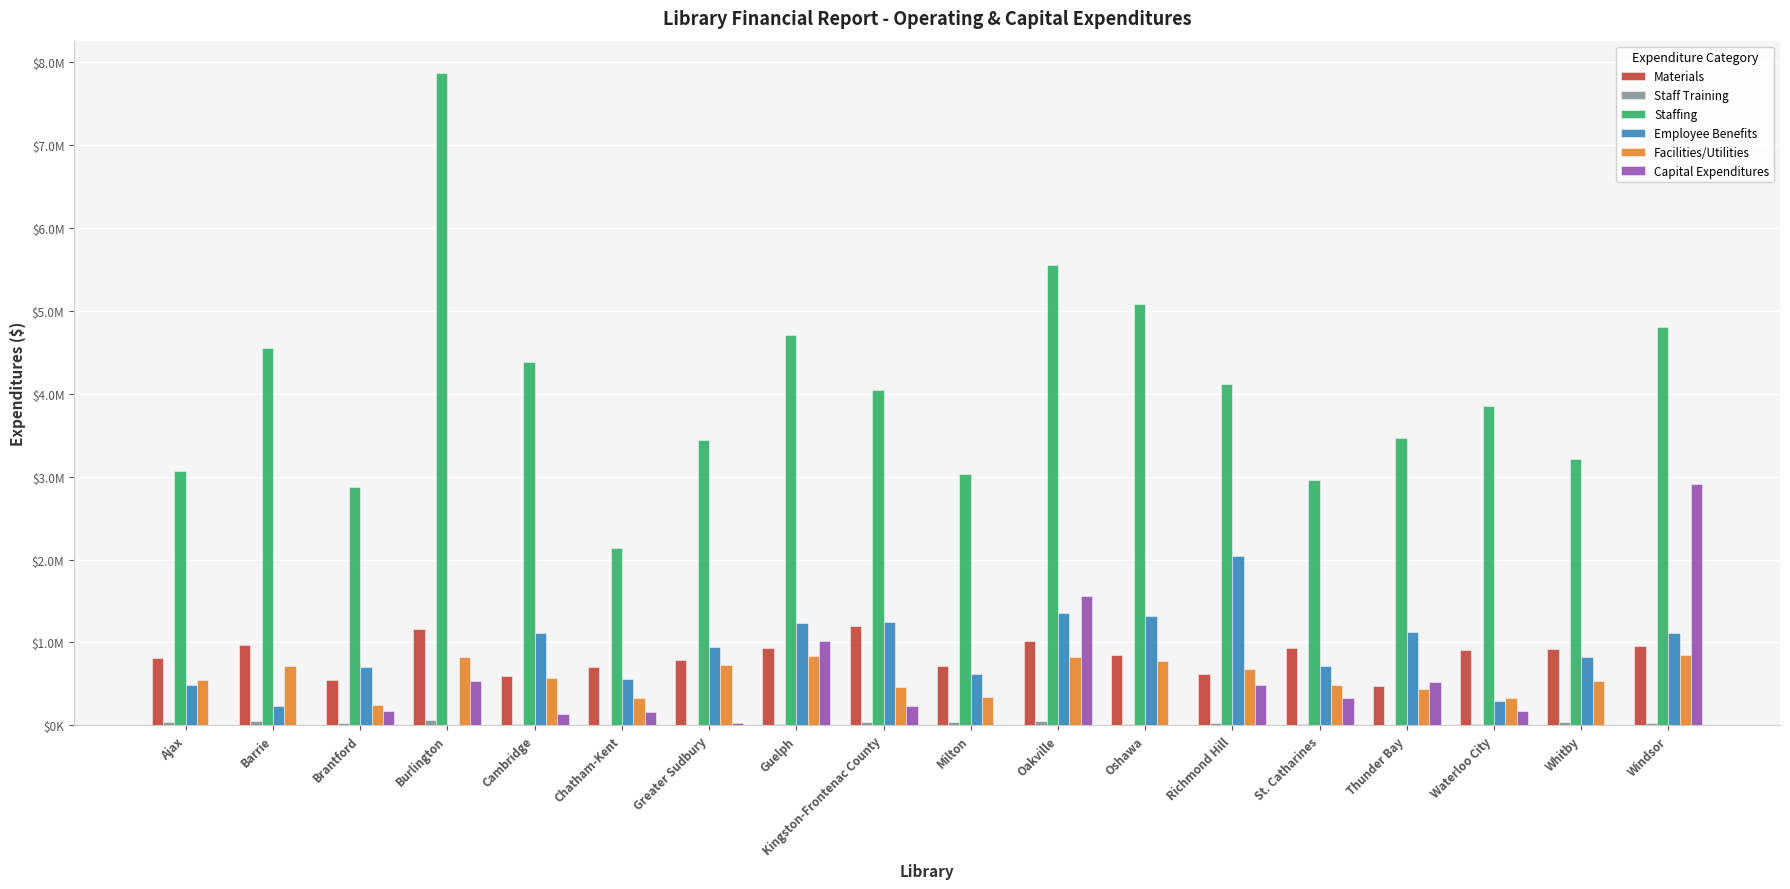

Are the bars grouped side by side (vs. stacked)?

Yes